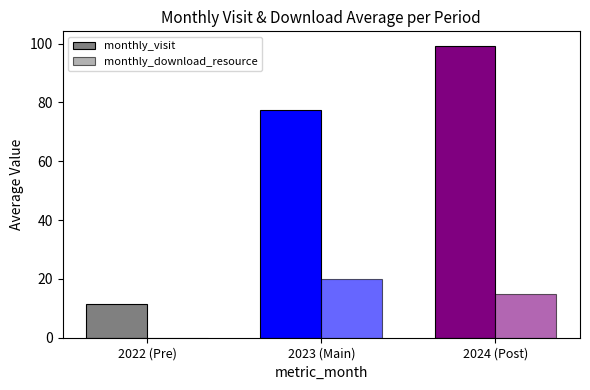

What is the sum of the monthly_download_resource values at 2024 (Post) and 2022 (Pre)?

14.8